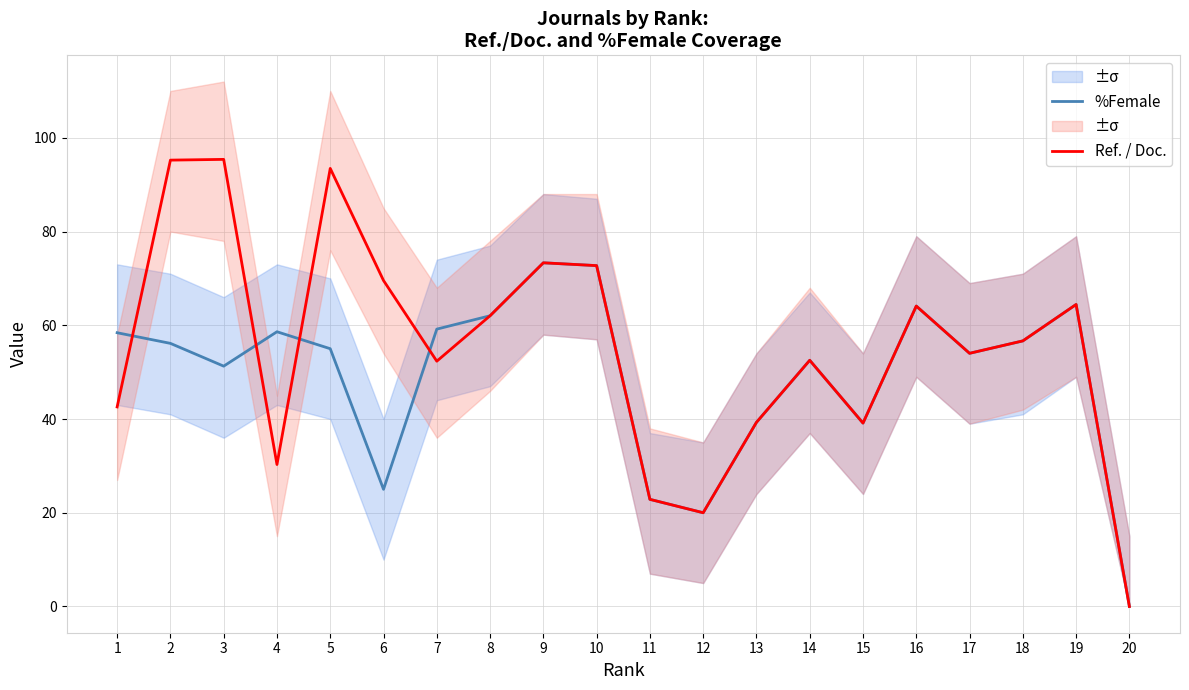

Where do Ref. / Doc. and %Female first cross each other?

1 and 2